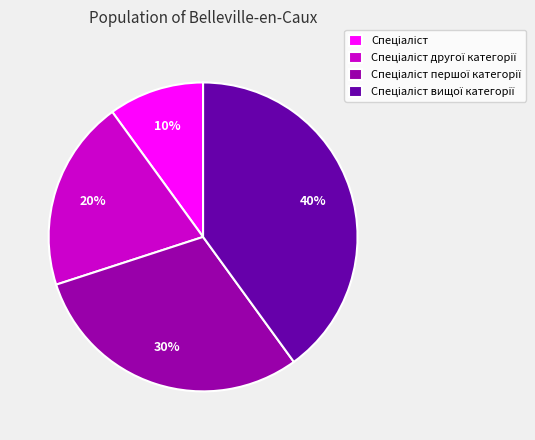

To the nearest percent, what is the average slice percentage?

25%